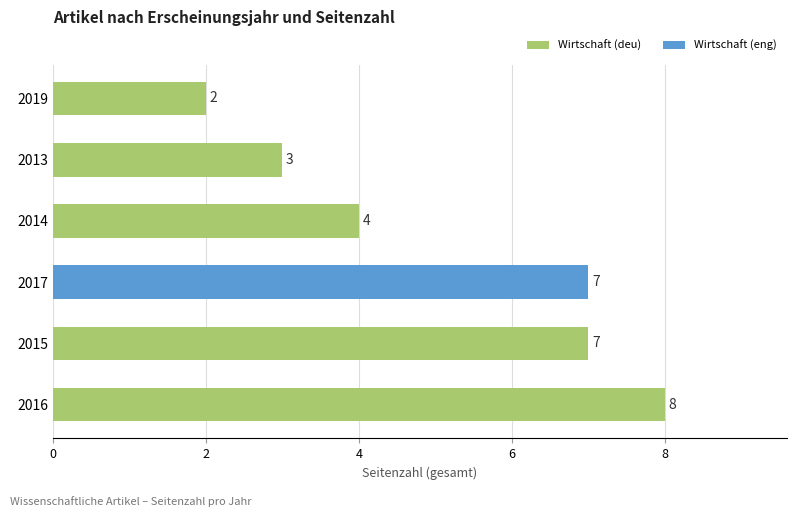

How many bars are there in total?

6